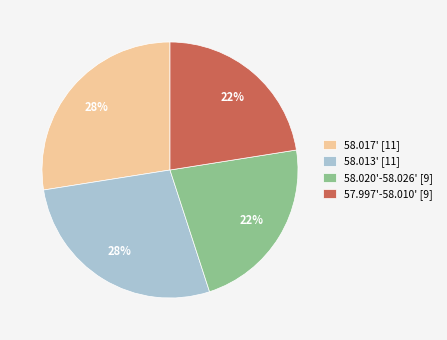

Which has a higher value, 58.017' [11] or 57.997'-58.010' [9]?

58.017' [11]